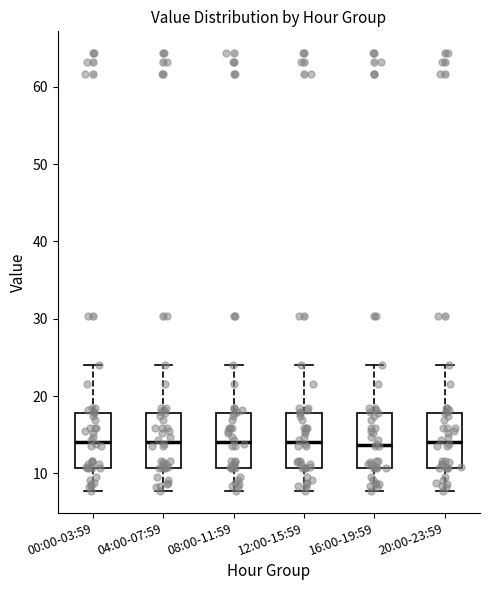

Where is the upper edge of the box for 08:00-11:59 on the y-axis? The values are not printed on the chart, so give them approximately, as read against the axis.

18